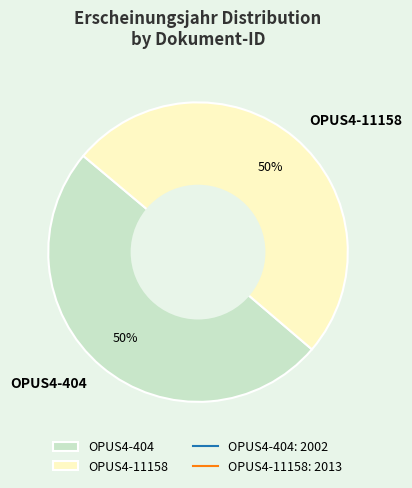

Is the sum of OPUS4-11158 and OPUS4-404 greater than half?

Yes